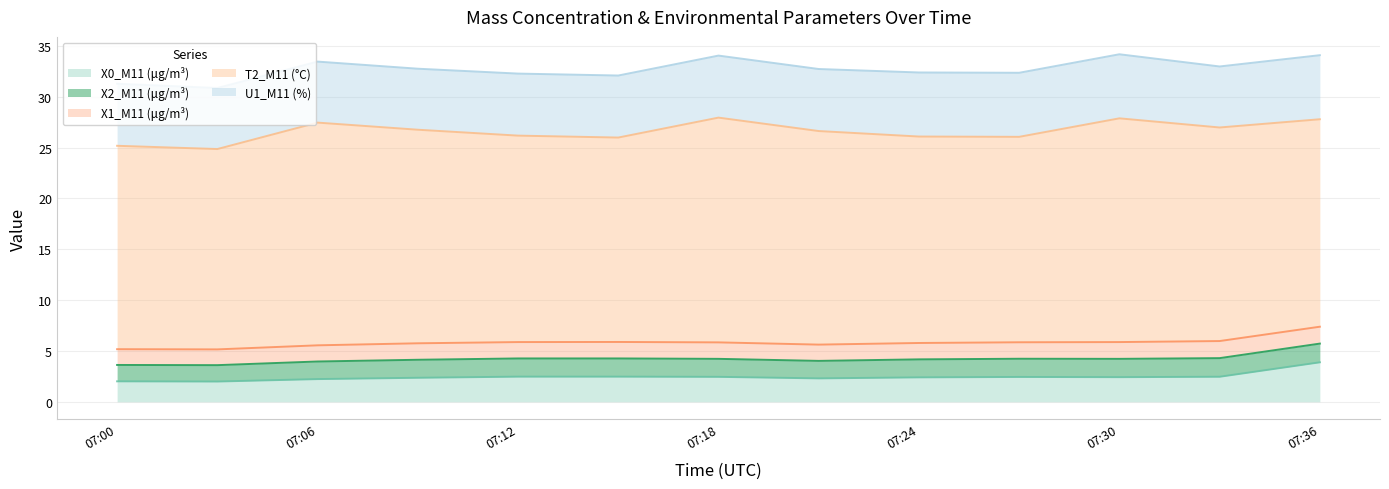

In X1_M11 (μg/m³), how many points are higher than both neighbors (excluding endpoints)?

2